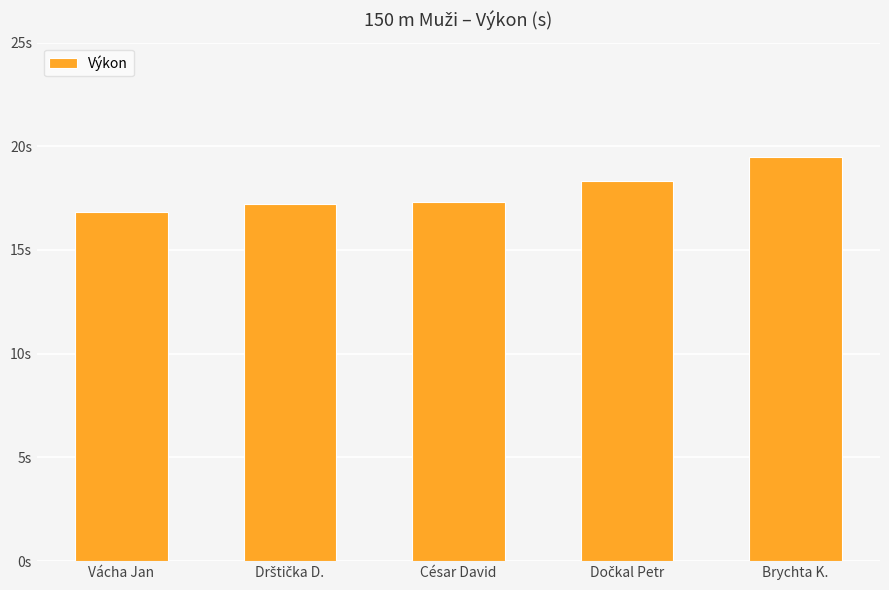

True or false: the data shows 28.8 at César David.

False